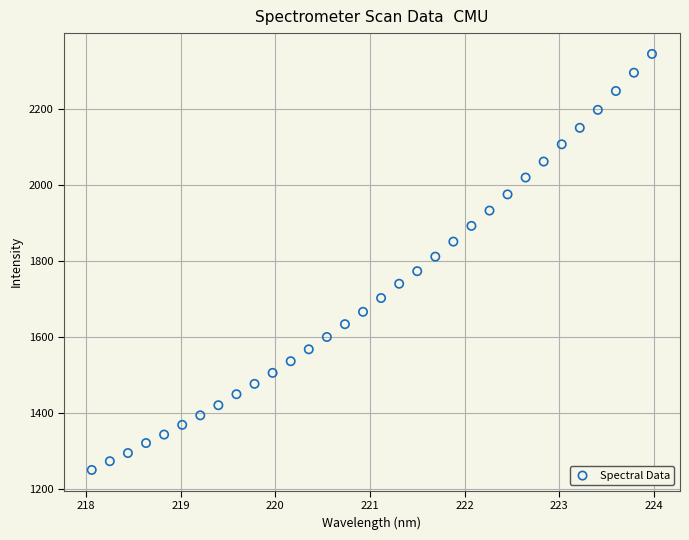

What is the range of X values (max minus min)?

5.9